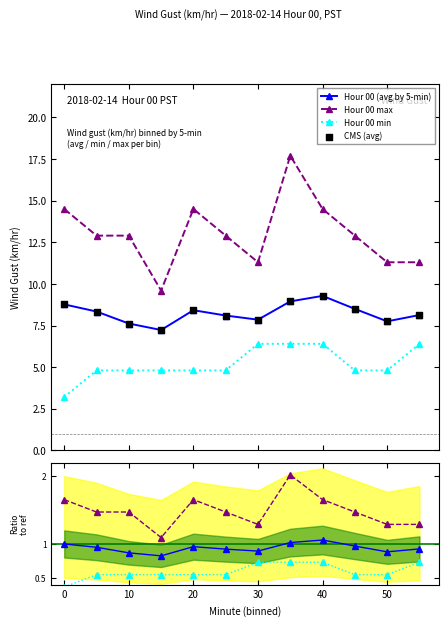

Which series has the widest spread of Y values?

Hour 00 max